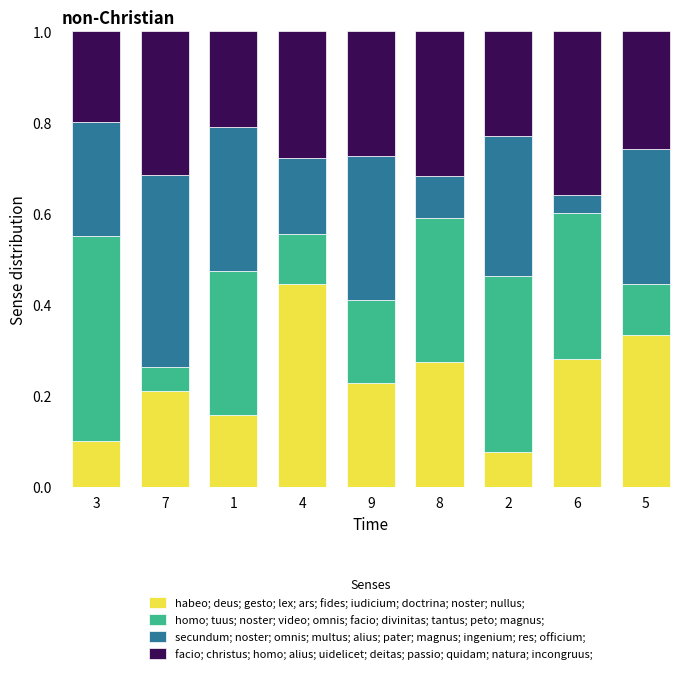

At which label does habeo; deus; gesto; lex; ars; fides; iudicium; doctrina; noster; nullus; reach its peak?

4